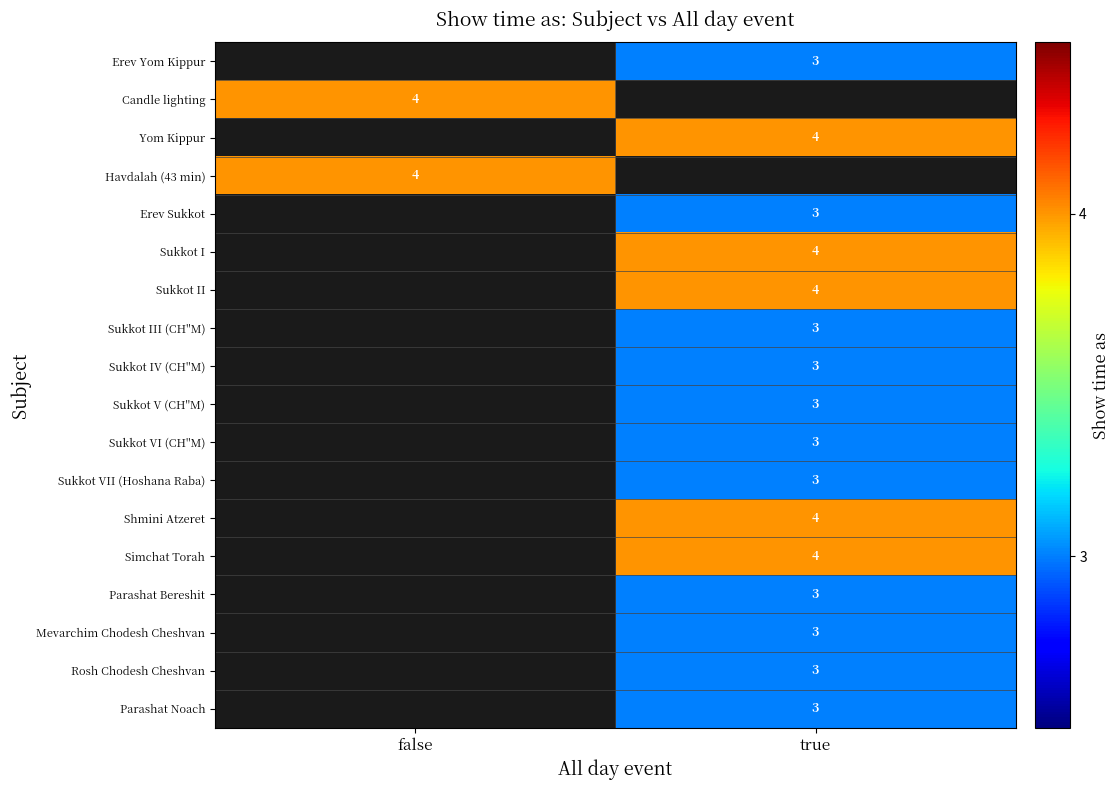

The Sukkot V (CH''M) series shows 2 at true. True or false?

False